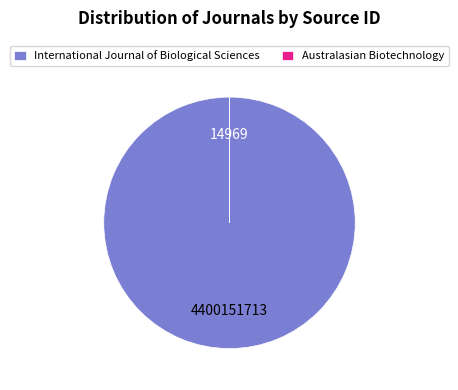

True or false: International Journal of Biological Sciences accounts for 85% of the total.

False